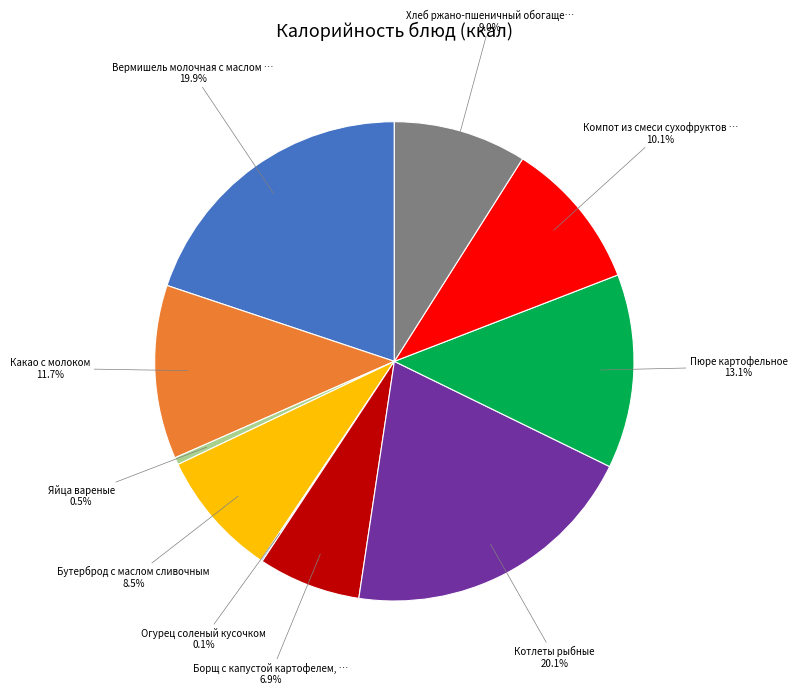

Is there any slice that represents more than half of the pie?

No